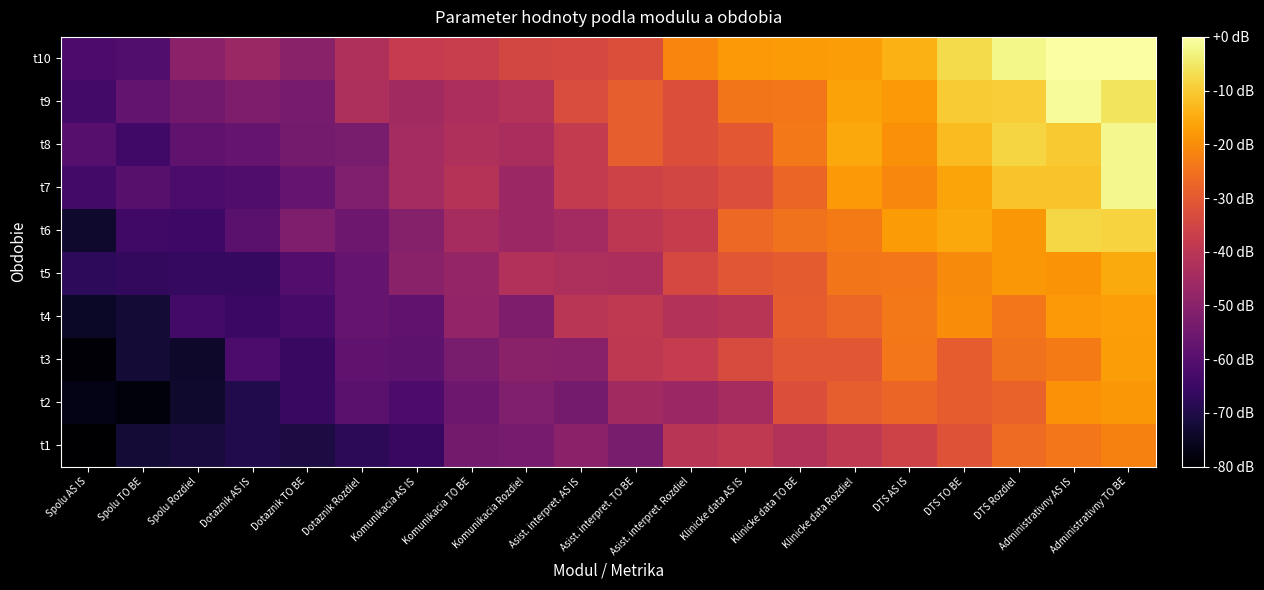

At Klinicke data TO BE, list the series in order from largest to smallest.

t10, t8, t9, t6, t7, t4, t5, t3, t2, t1